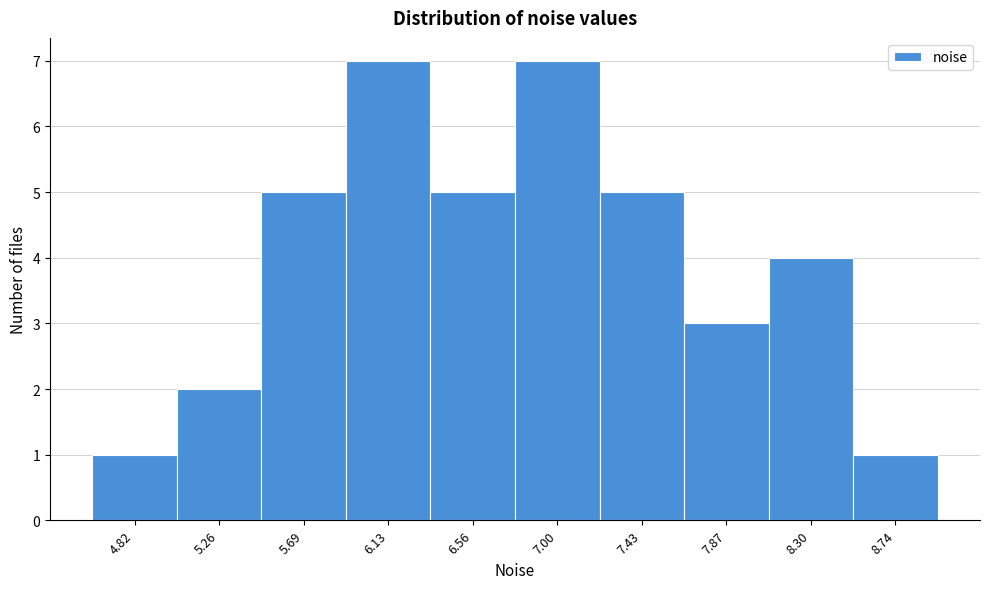

Reading left to right, what are all the values shown in this chart?

1	2	5	7	5	7	5	3	4	1